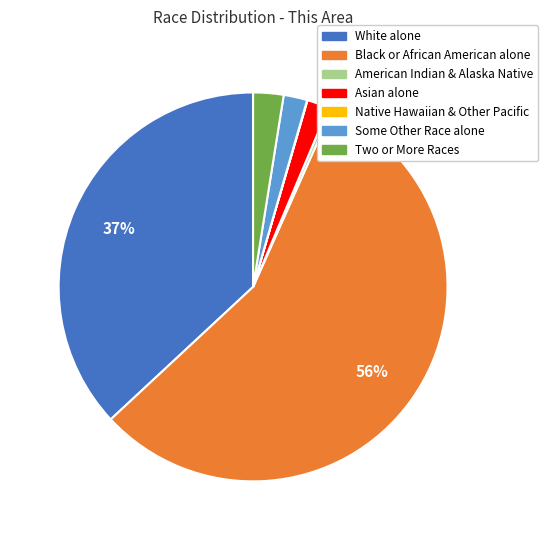

Which category has the biggest portion of the pie?

Black or African American alone